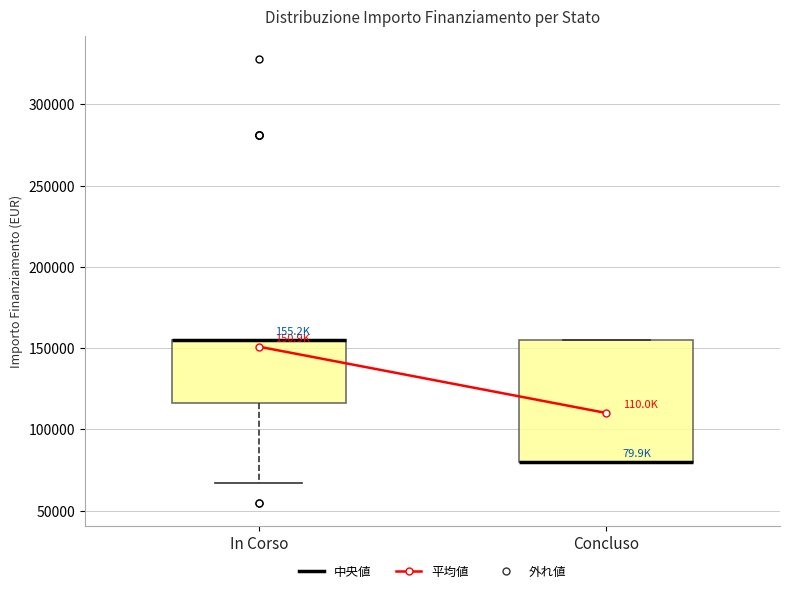

Where is the lower edge of the box for Concluso on the y-axis? The values are not printed on the chart, so give them approximately, as read against the axis.

80000